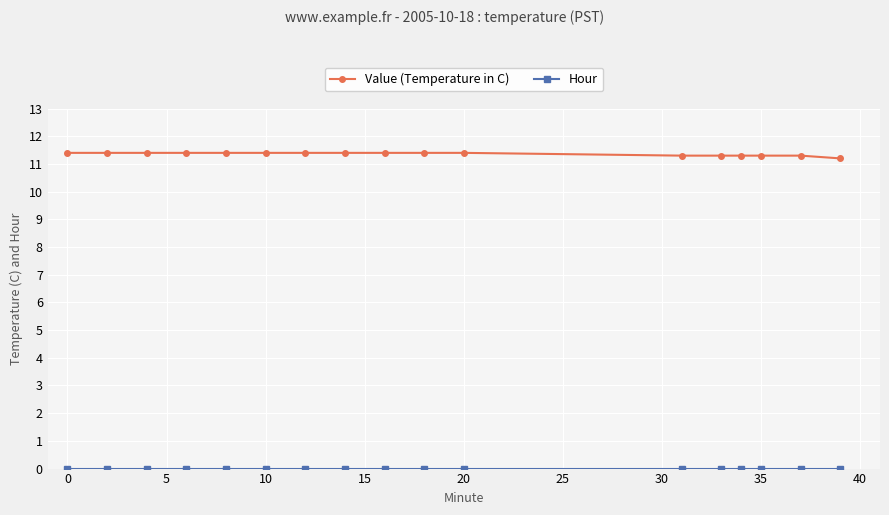

At how many categories does at least one series exceed 6?

17